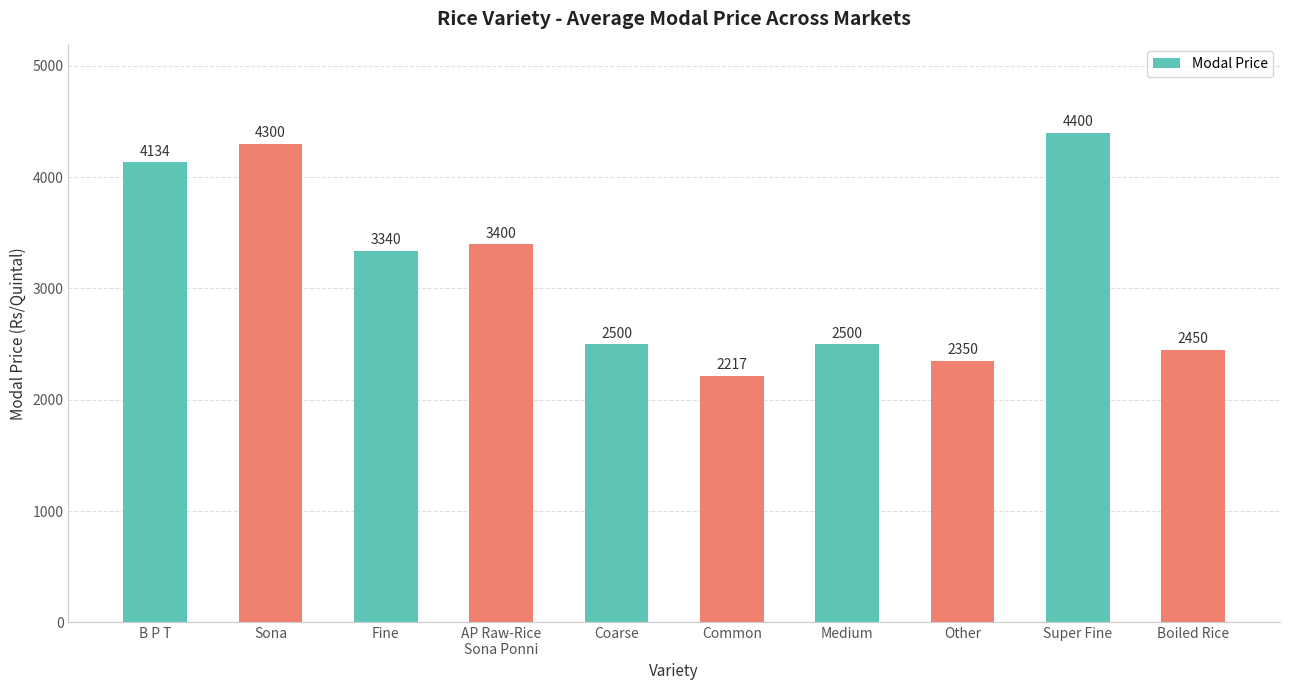

Where is the data nearest to the value 3308?

Fine